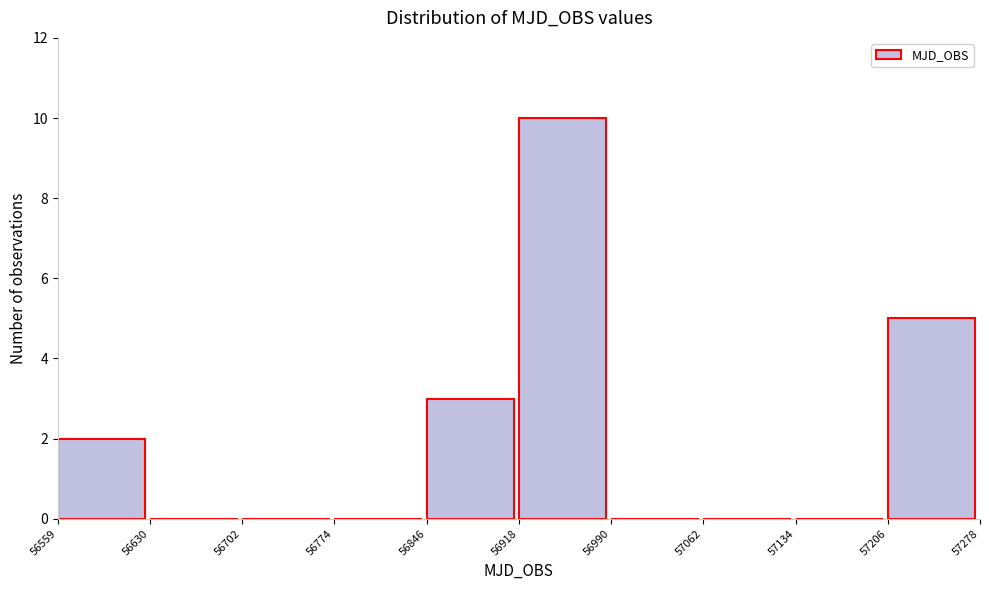

Reading left to right, list every bar in this chart as the range it spans on the x-axis followed by its height. The values are not printed on the chart, so give them approximately, as read against the axis.

56559 to 56630: 2
56630 to 56702: 0
56702 to 56774: 0
56774 to 56846: 0
56846 to 56918: 3
56918 to 56990: 10
56990 to 57062: 0
57062 to 57134: 0
57134 to 57206: 0
57206 to 57278: 5